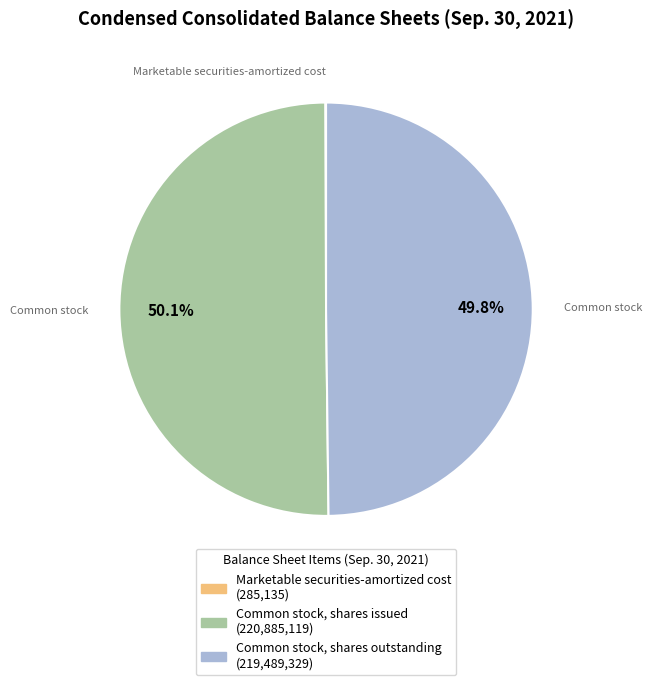

What is the ratio of the value at Common stock, shares outstanding to the value at Common stock, shares issued?

1.0